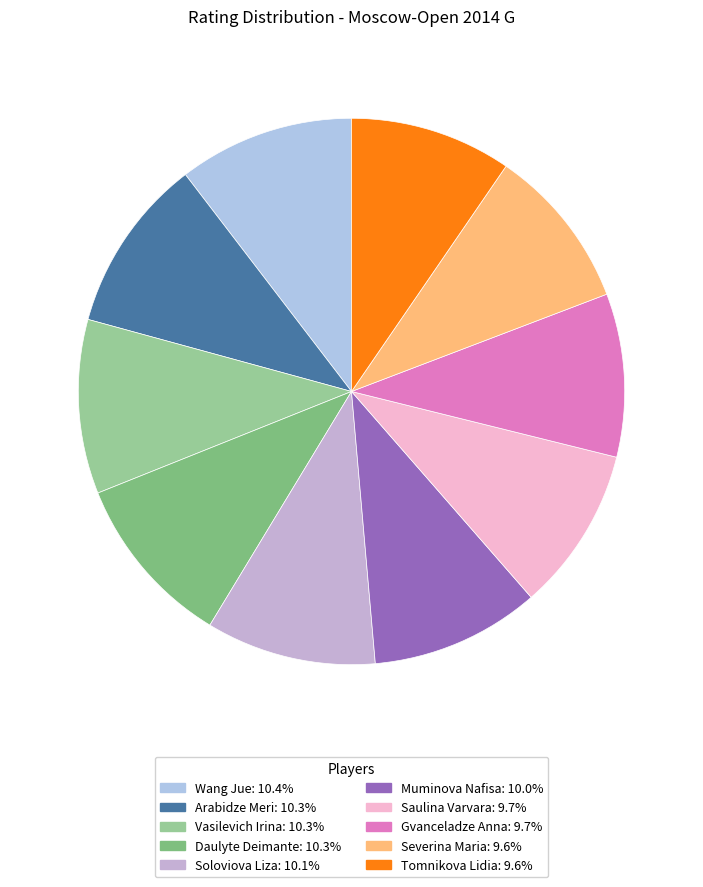

Between Arabidze Meri and Daulyte Deimante, which is larger?

Arabidze Meri